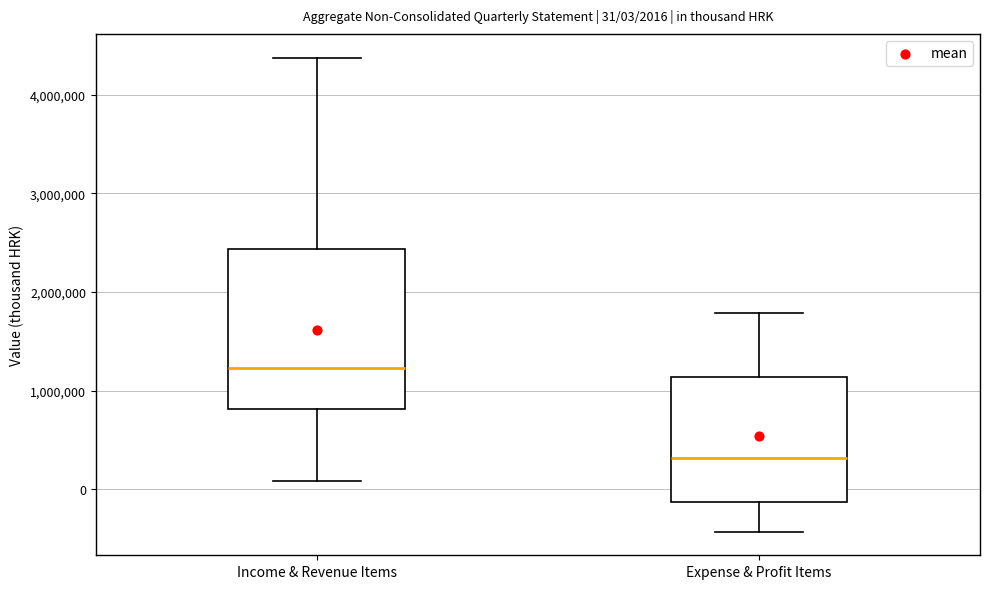

Which box is the tallest, from its lower edge to its upper edge?

Income & Revenue Items